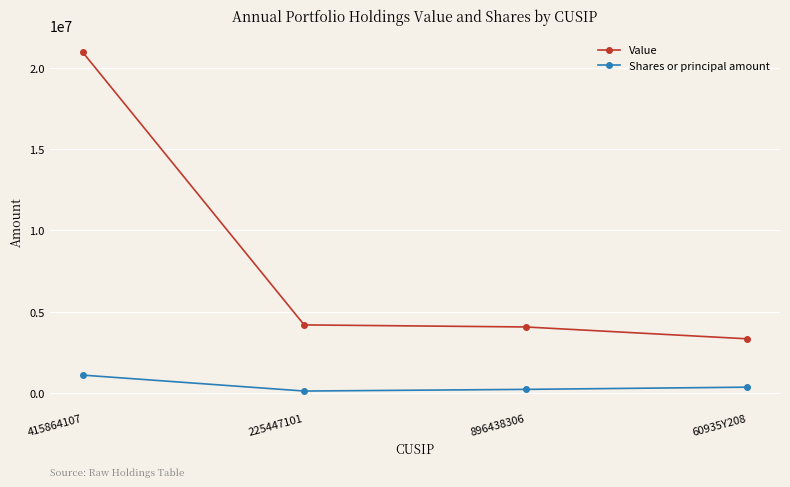

Which category has the highest value in the Value series?

415864107